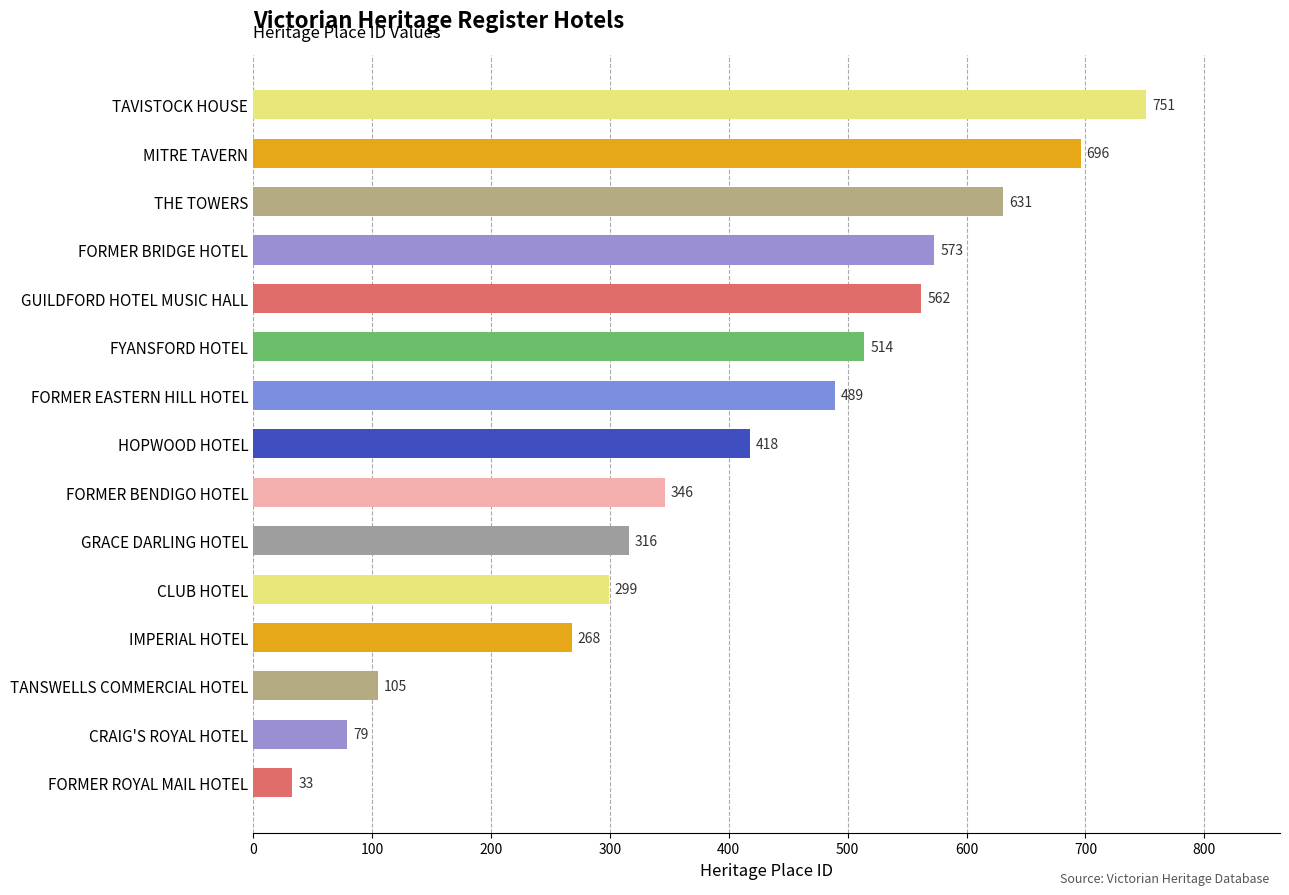

Reading top to bottom, transcribe all the data shown in this chart.

TAVISTOCK HOUSE=751	MITRE TAVERN=696	THE TOWERS=631	FORMER BRIDGE HOTEL=573	GUILDFORD HOTEL MUSIC HALL=562	FYANSFORD HOTEL=514	FORMER EASTERN HILL HOTEL=489	HOPWOOD HOTEL=418	FORMER BENDIGO HOTEL=346	GRACE DARLING HOTEL=316	CLUB HOTEL=299	IMPERIAL HOTEL=268	TANSWELLS COMMERCIAL HOTEL=105	CRAIG'S ROYAL HOTEL=79	FORMER ROYAL MAIL HOTEL=33